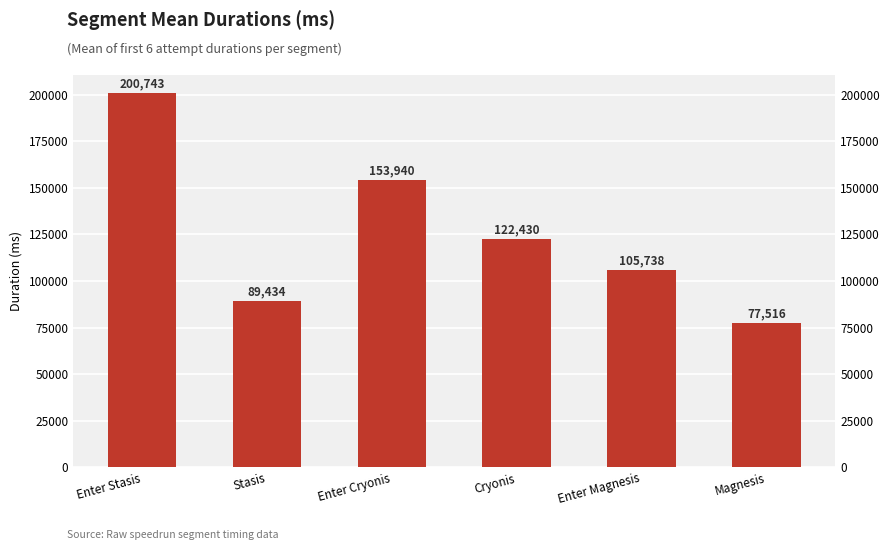

Are the bars horizontal?

No